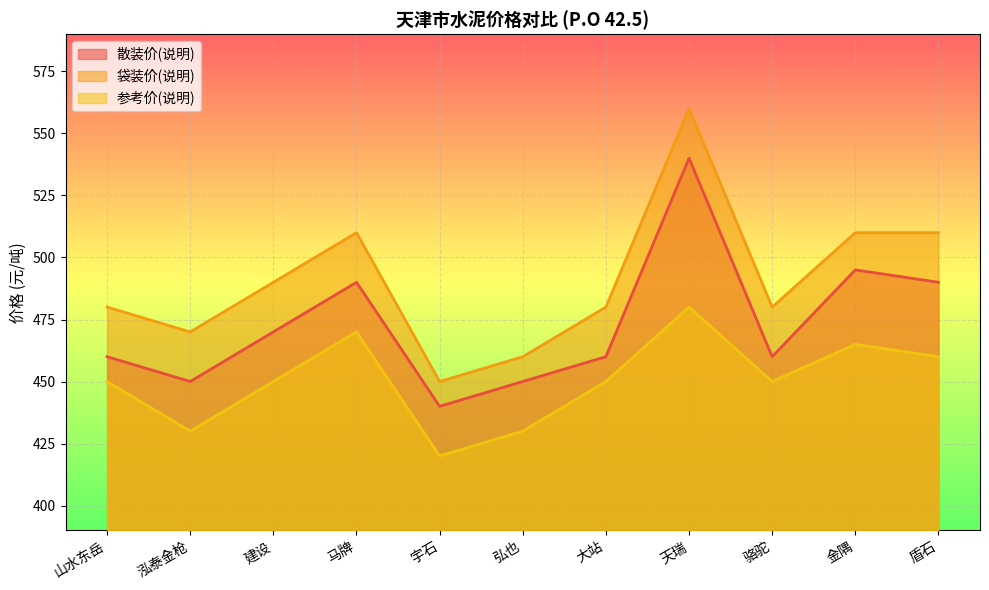

Reading right to left, list all the values displayed in this chart.

散装价(说明): 490	495	460	540	460	450	440	490	470	450	460
袋装价(说明): 510	510	480	560	480	460	450	510	490	470	480
参考价(说明): 460	465	450	480	450	430	420	470	450	430	450